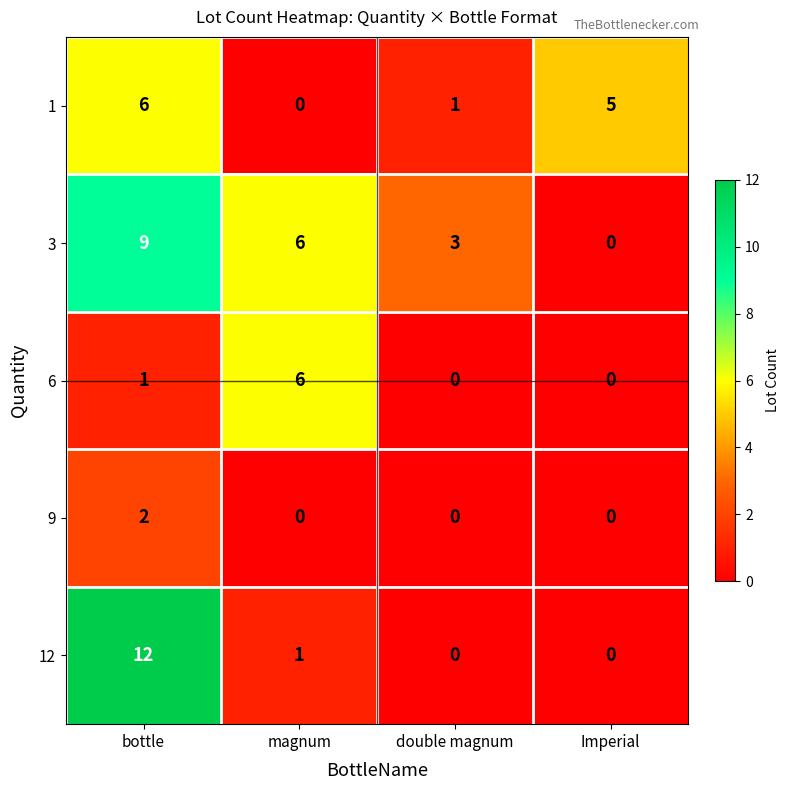

The 3 series shows 6 at magnum. True or false?

True